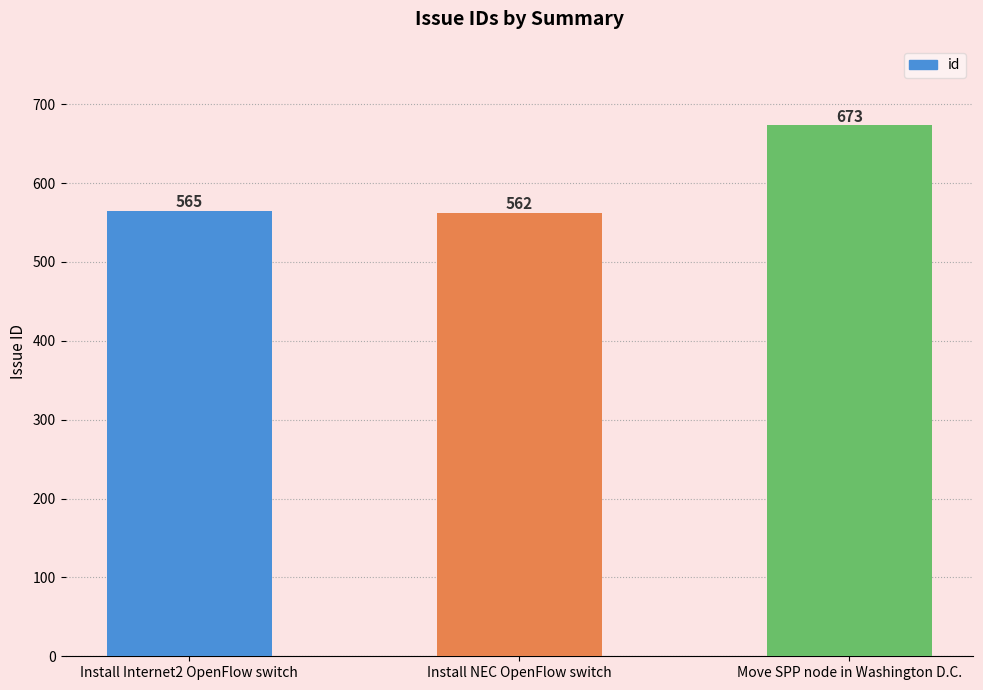

What is the difference between the maximum and second lowest values?

108